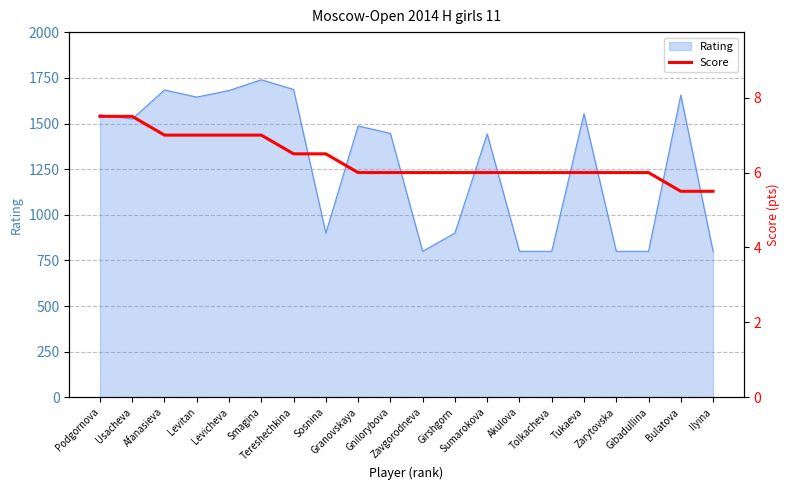

How many data points are less than 6?

2